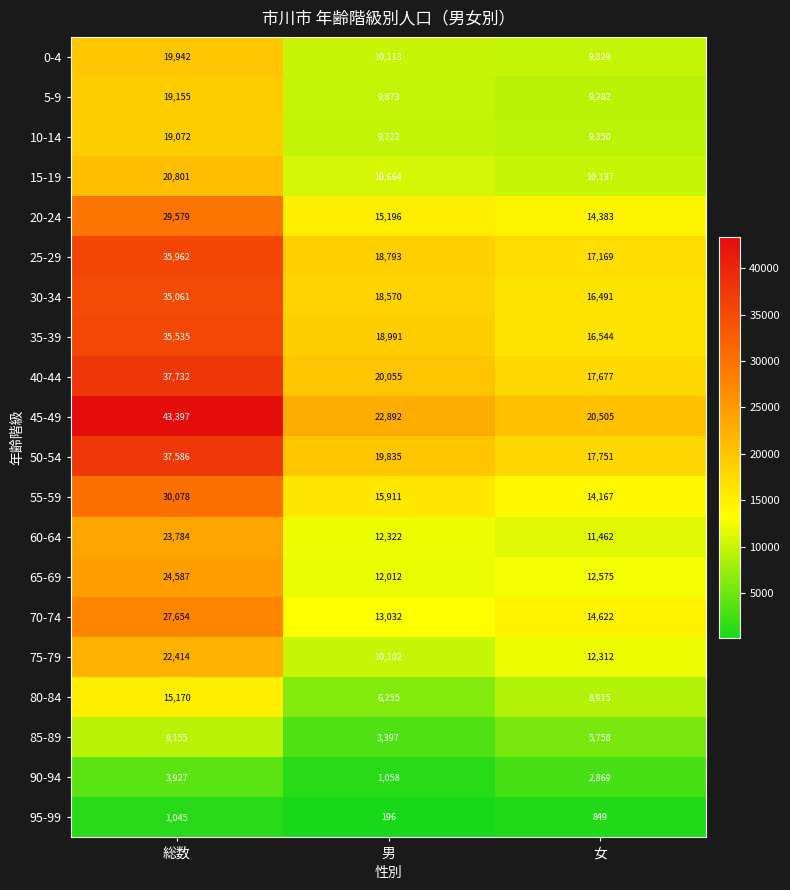

At which label does 70-74 first exceed 14622?

総数